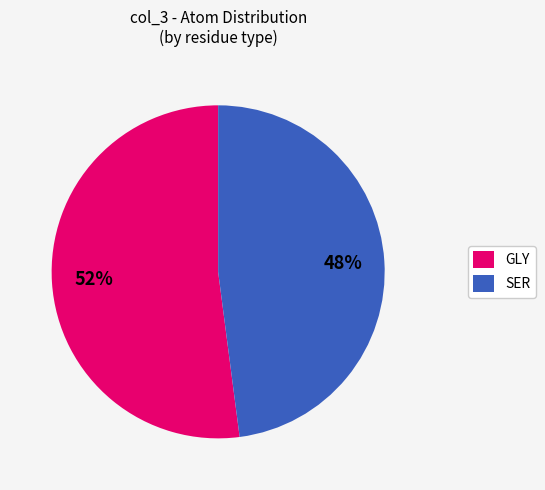

The SER slice represents 43% of the pie. True or false?

False